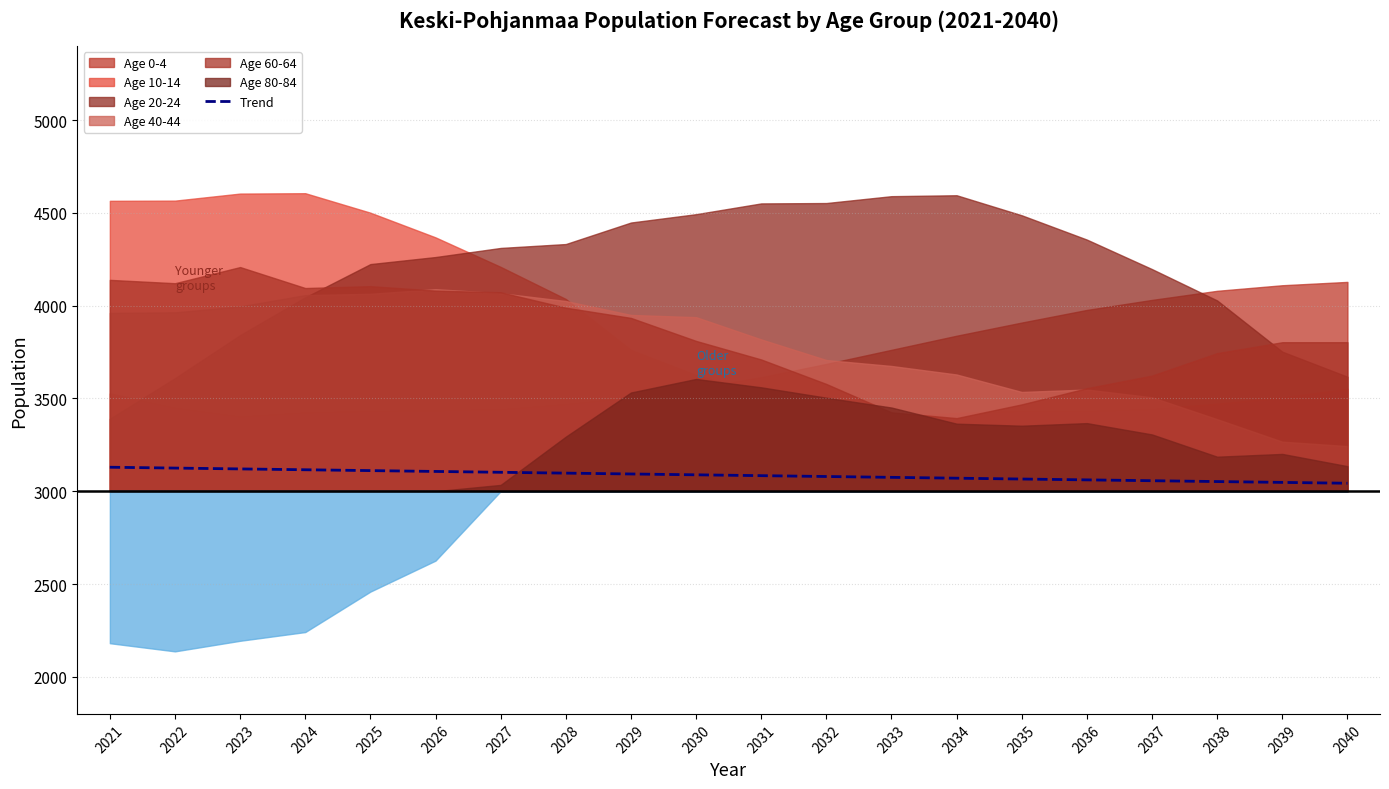

Reading right to left, transcribe all the data shown in this chart.

2040=3043.0	2039=3047.5	2038=3052.1	2037=3056.6	2036=3061.2	2035=3065.7	2034=3070.2	2033=3074.8	2032=3079.3	2031=3083.9	2030=3088.4	2029=3093.0	2028=3097.5	2027=3102.0	2026=3106.6	2025=3111.1	2024=3115.7	2023=3120.2	2022=3124.8	2021=3129.3